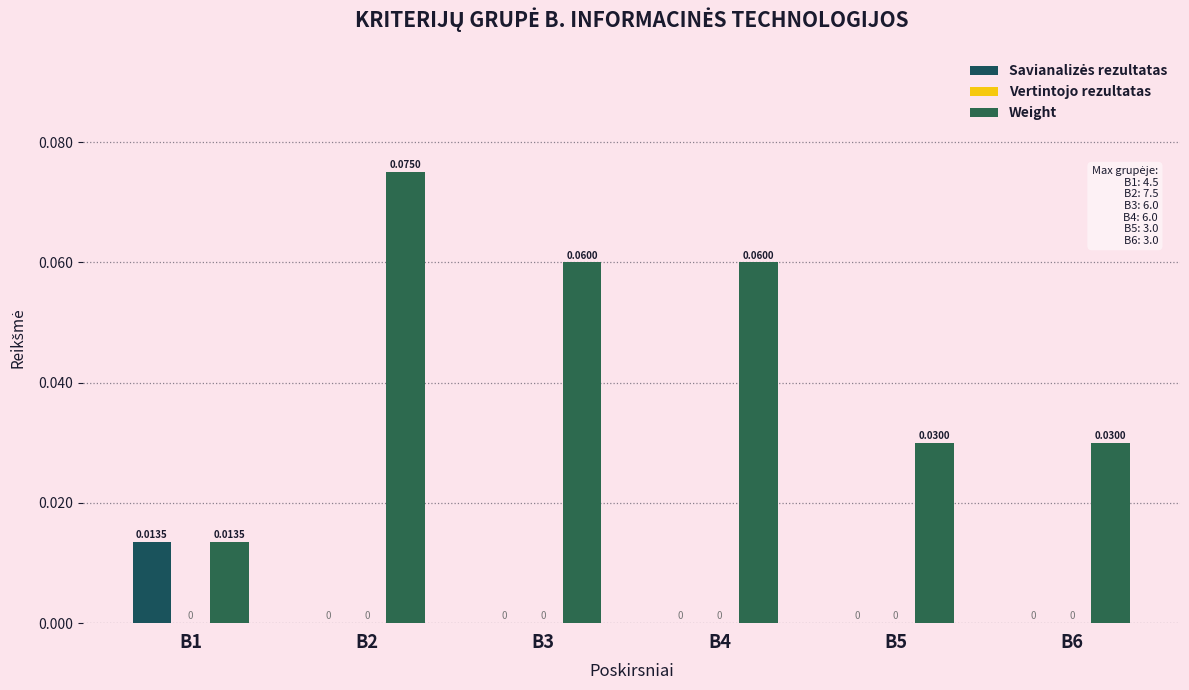

Between B2 and B4, which series saw the biggest shift?

Weight